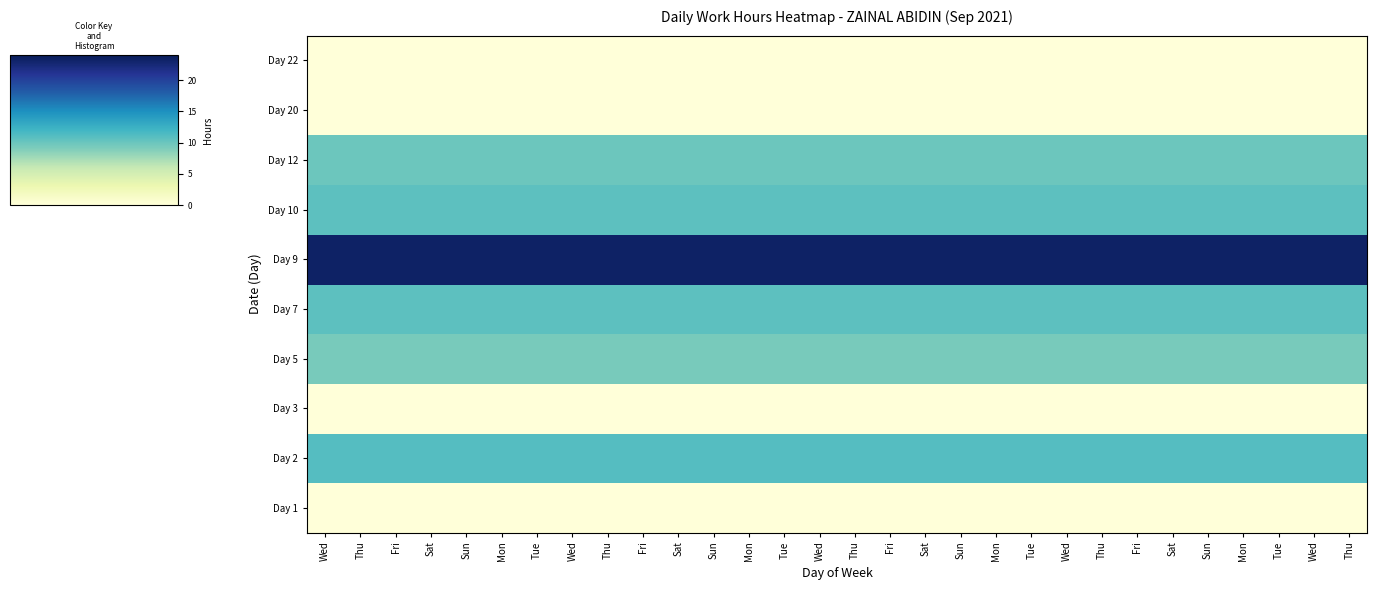

How many categories are shown in the chart?

30